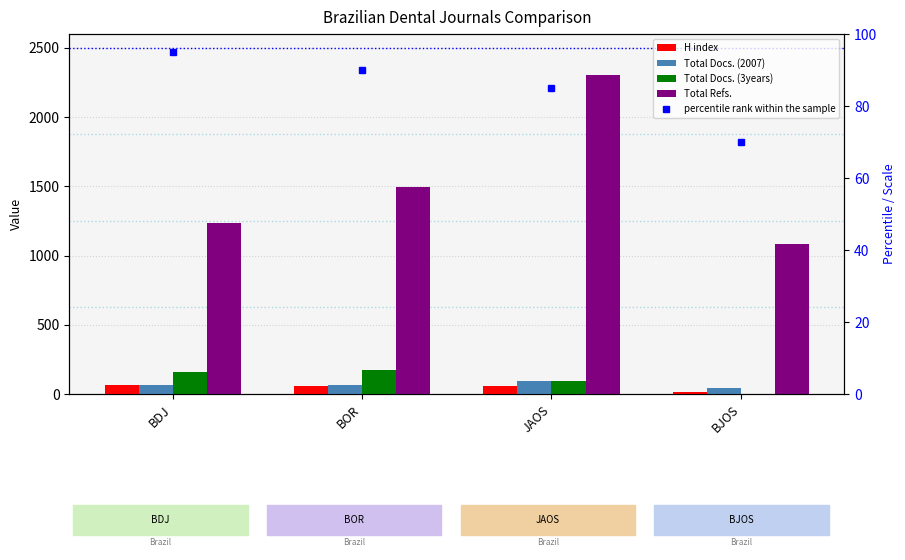

The Total Docs. (3years) series shows 175 at BOR. True or false?

True